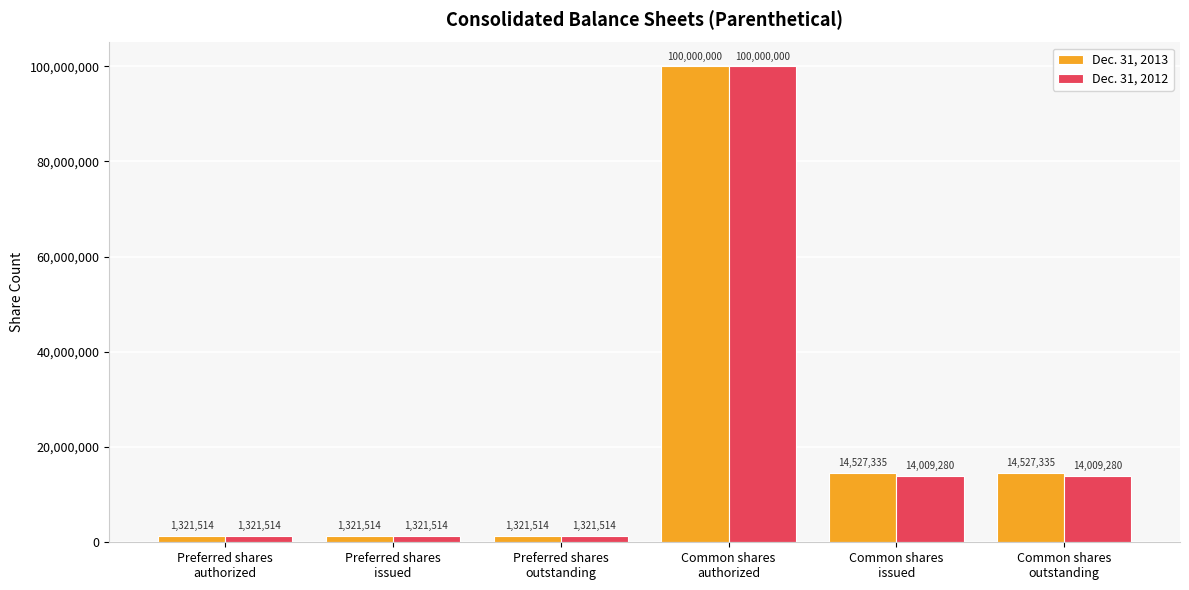

List the series in order of their overall mean, lowest first.

Dec. 31, 2012, Dec. 31, 2013